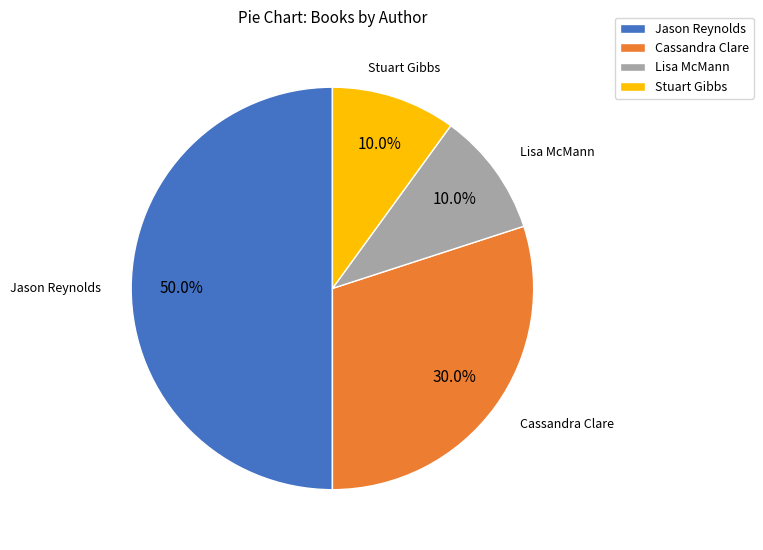

Is Lisa McMann the majority of the pie?

No